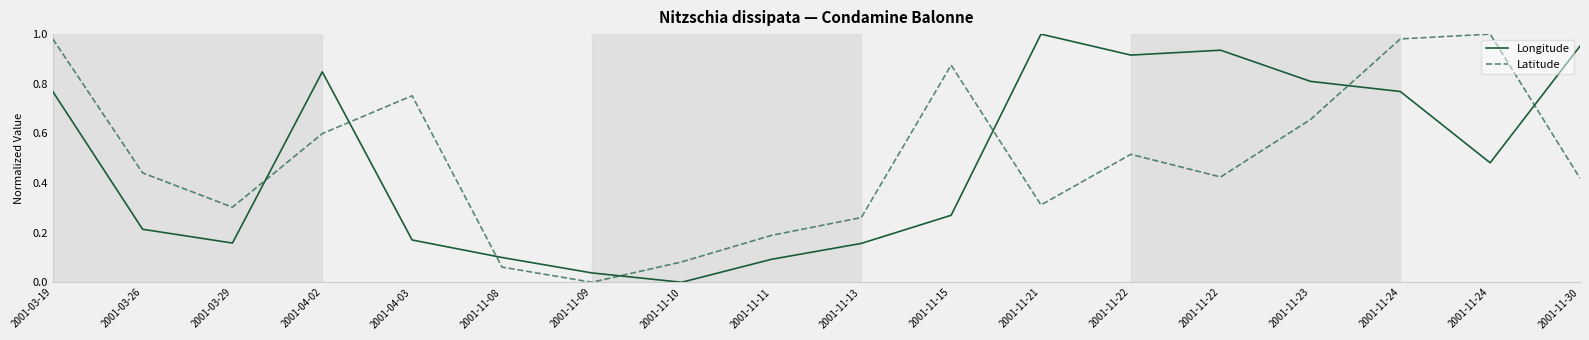

How many series are shown in this chart?

2